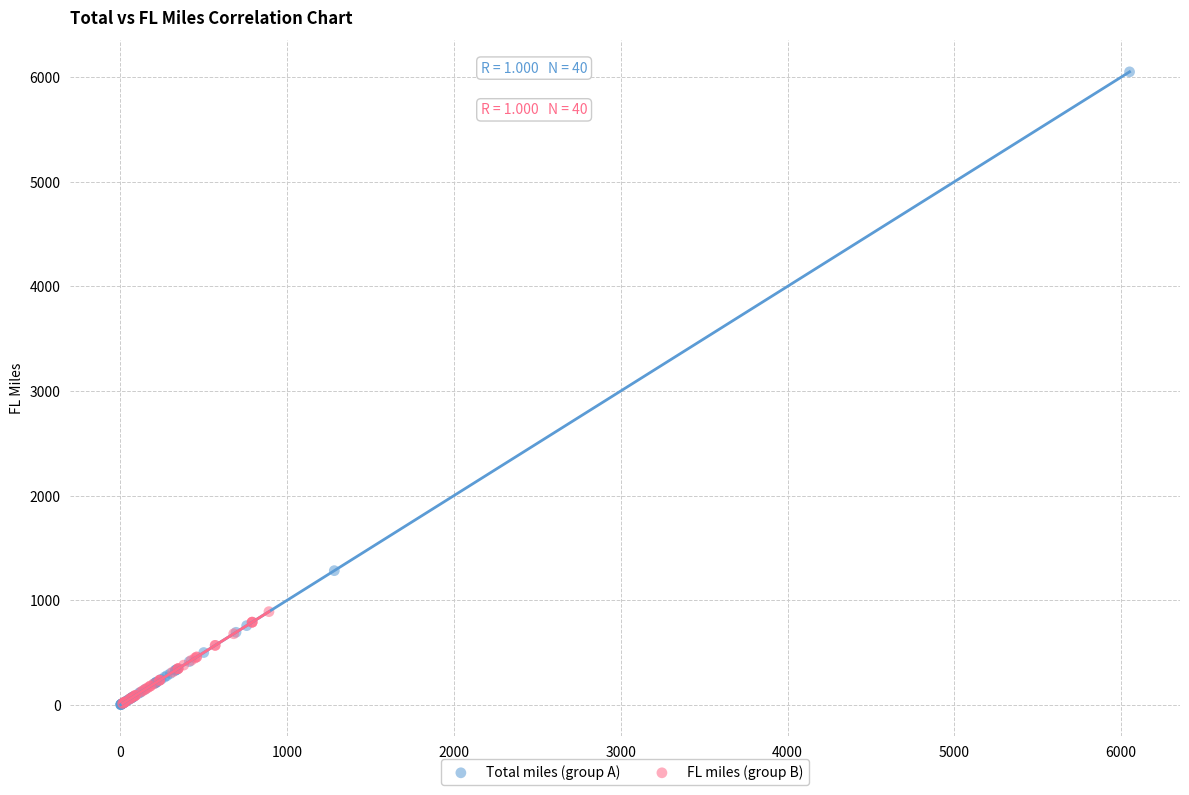

Which series contains the highest Y value?

Total miles (group A)